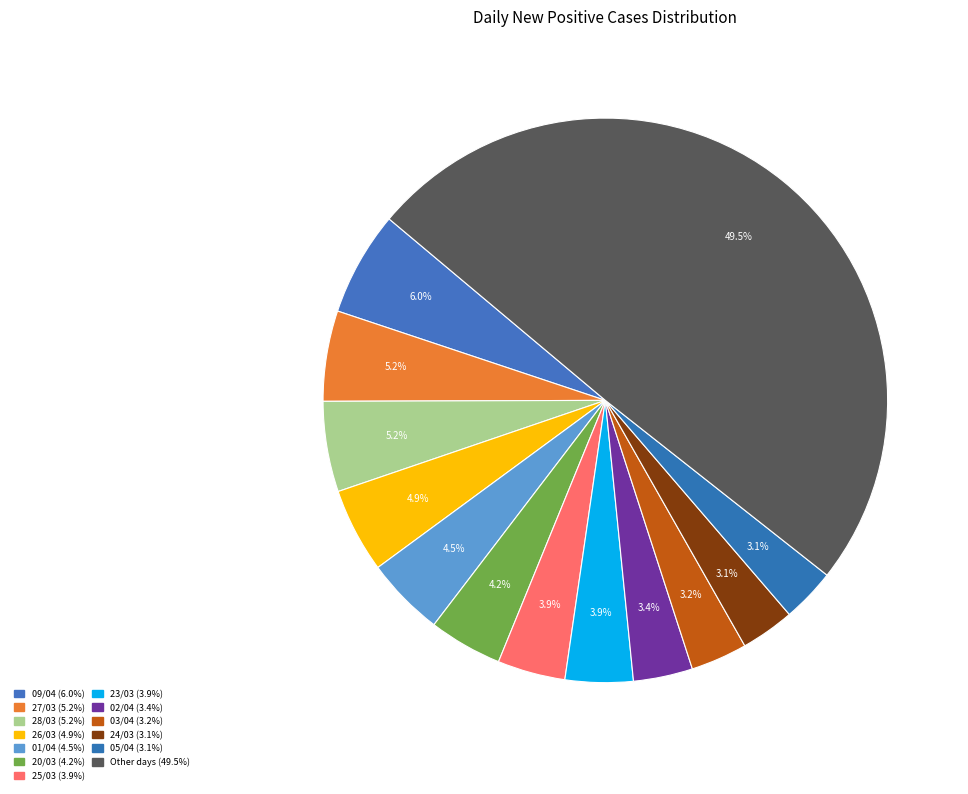

Count the number of slices in the pie.

13